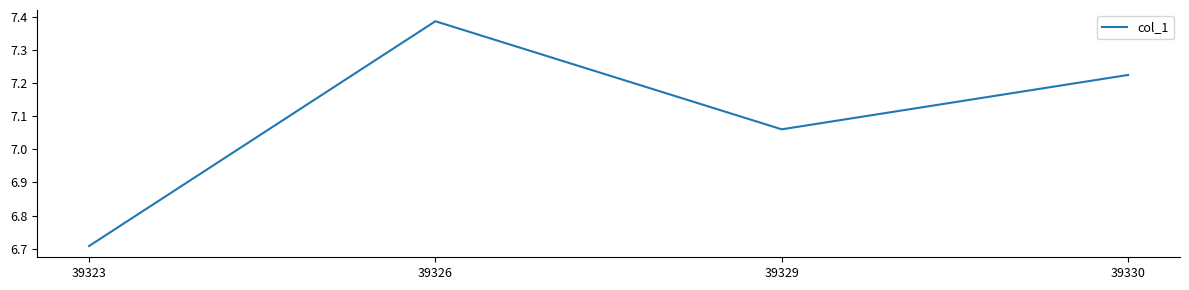

Approximately how many times larger is the value at 39329 compared to 39326?

1.0